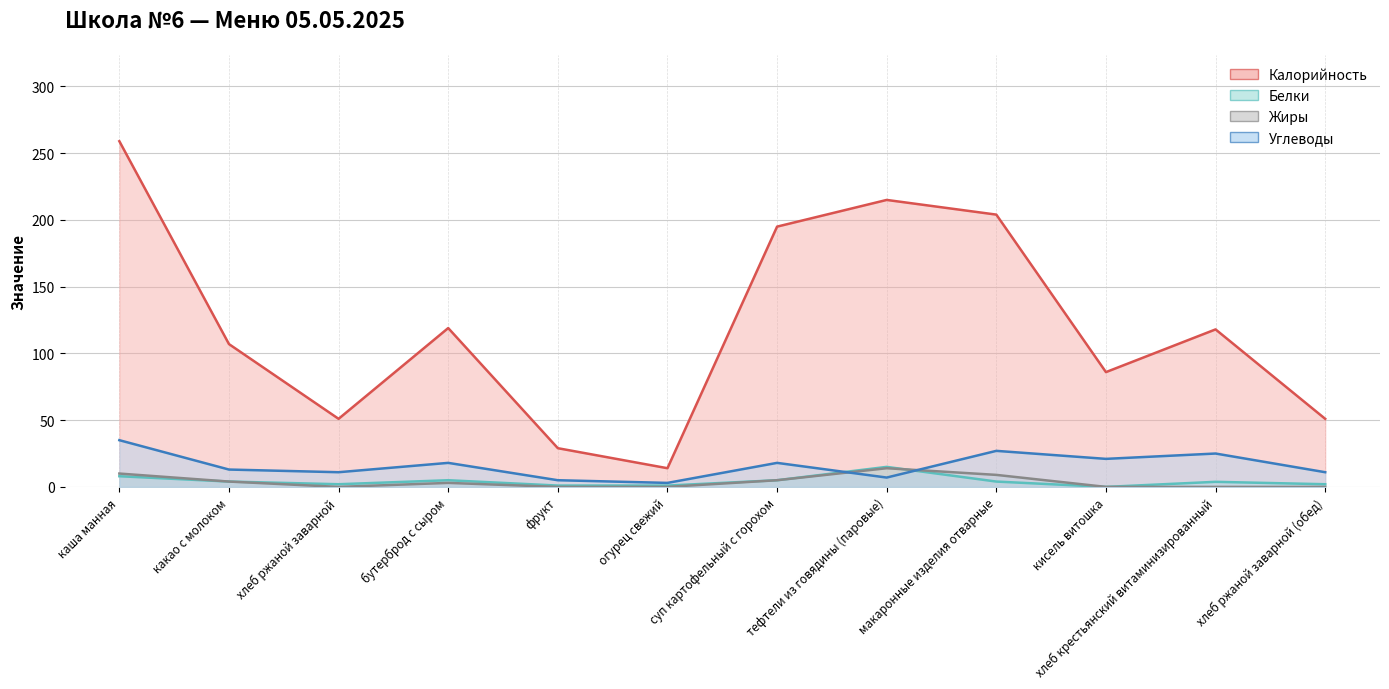

Which category has the highest value in the Белки series?

тефтели из говядины (паровые)